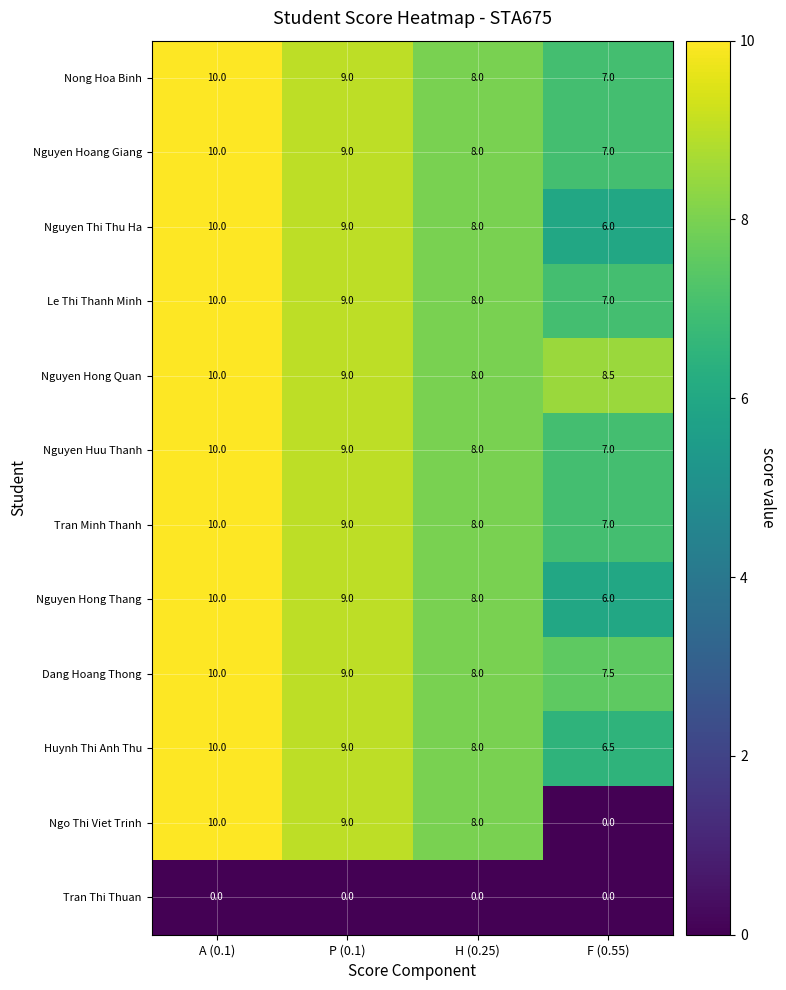

Rank the categories by Huynh Thi Anh Thu value from lowest to highest.

F (0.55), H (0.25), P (0.1), A (0.1)